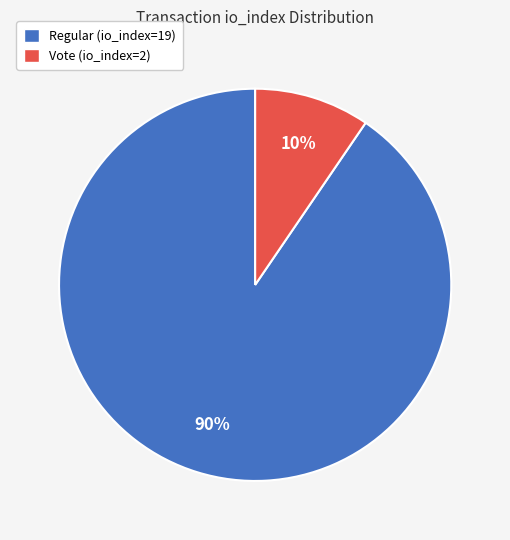

Do Regular (io_index=19) and Vote (io_index=2) together represent more than half of the pie?

Yes